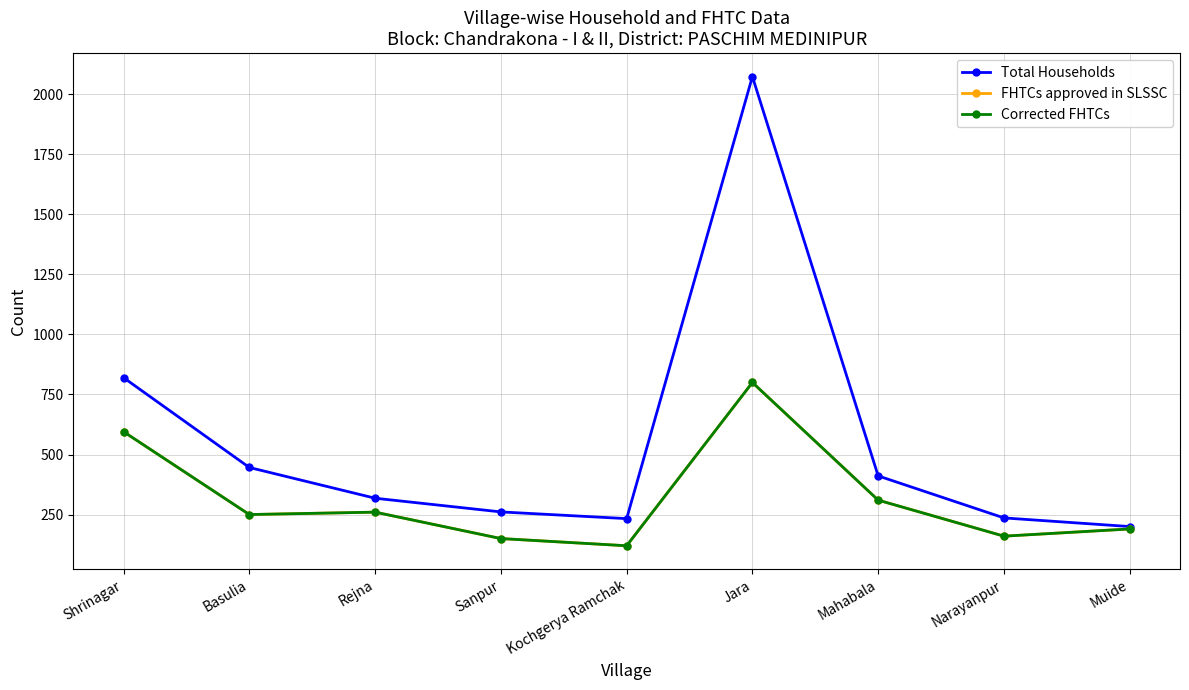

What is the label of the 6th point from the right?

Sanpur